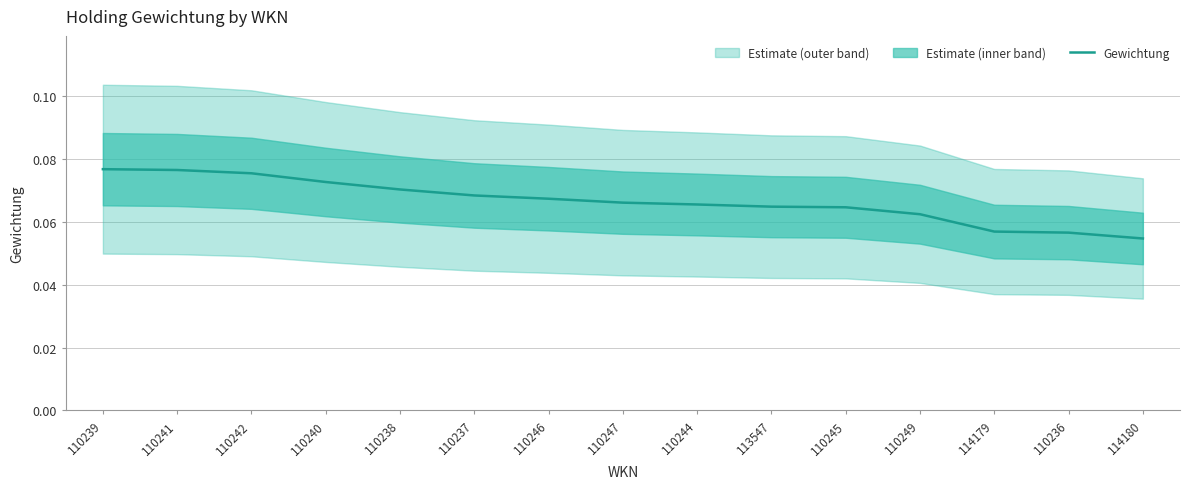

What is the sum of the values at 110241 and 110242?

0.2